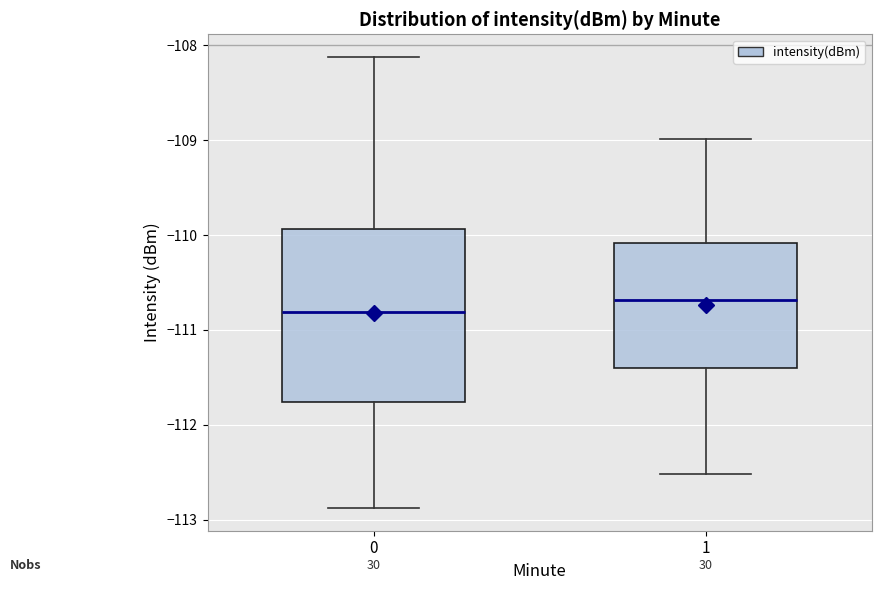

Where does the upper whisker of the box at x = 1 end on the y-axis? The values are not printed on the chart, so give them approximately, as read against the axis.

-109.0